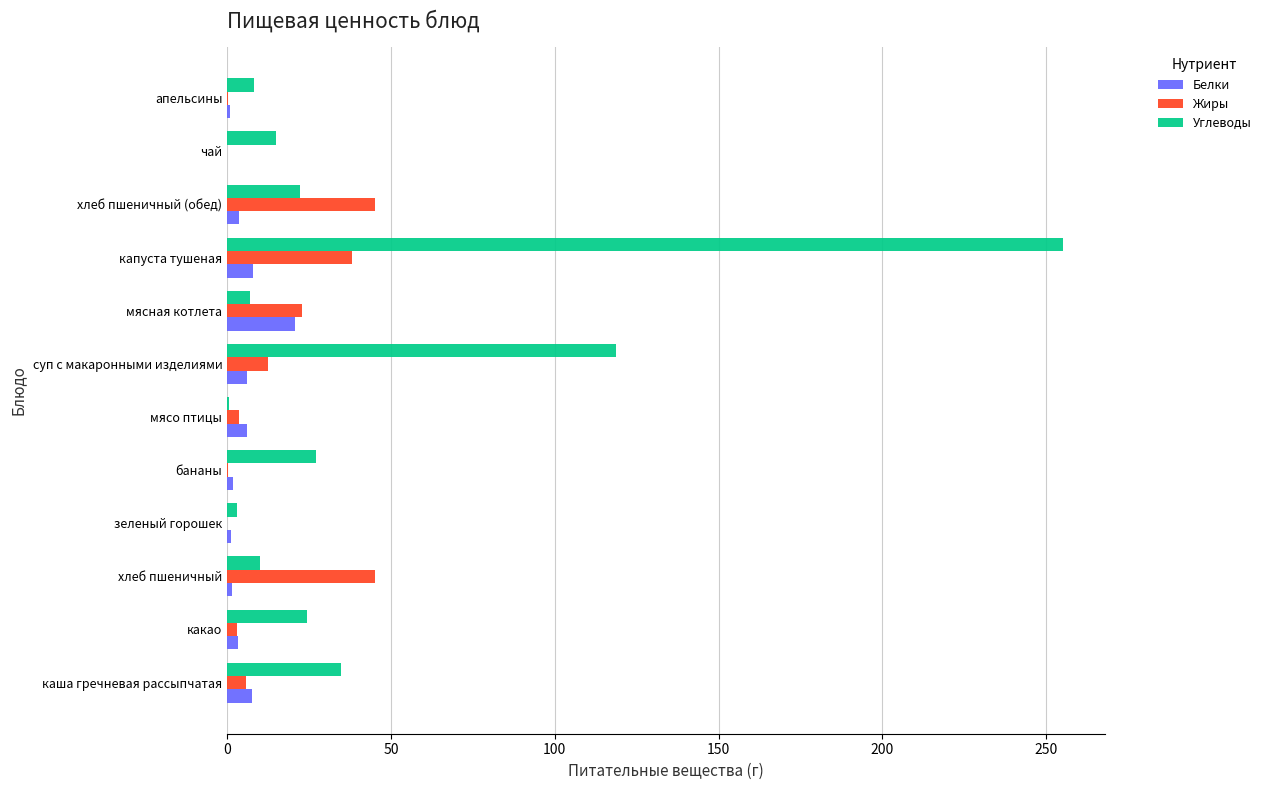

What is the approximate value of Белки at мясная котлета?

20.8